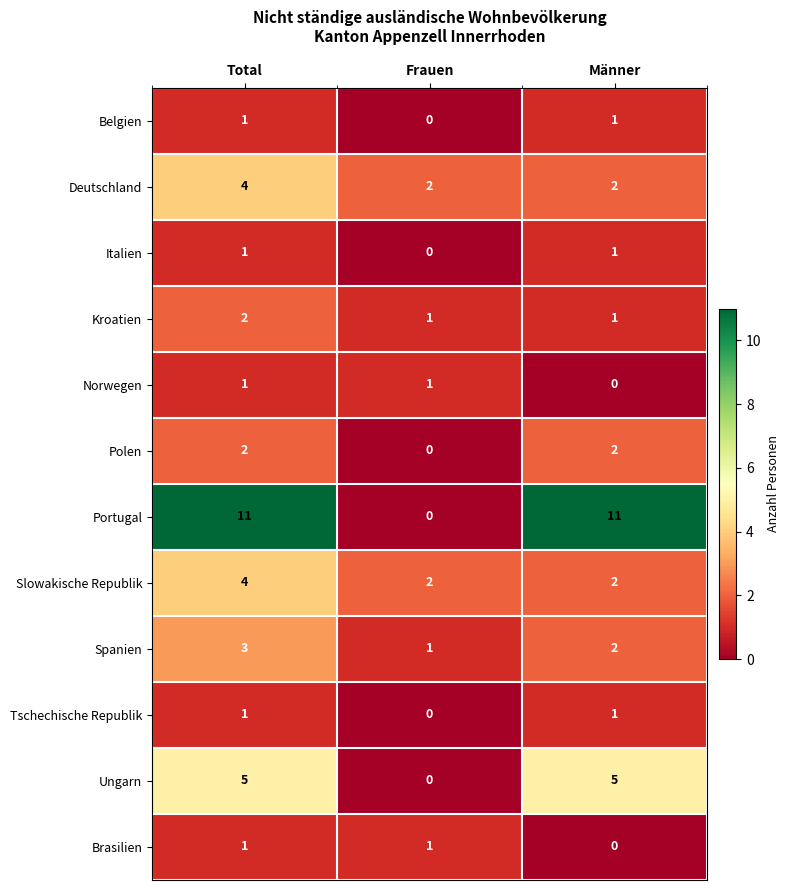

Which category has the lowest value in the Tschechische Republik series?

Frauen